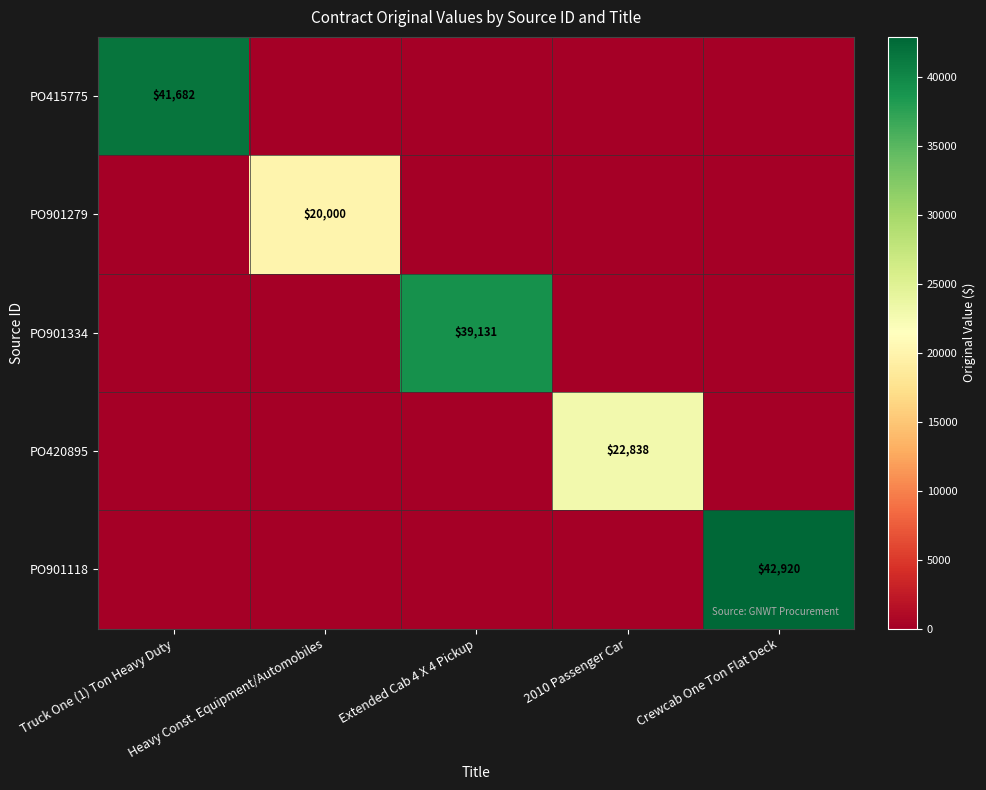

At which category does the chart reach its peak across all series?

Crewcab One Ton Flat Deck